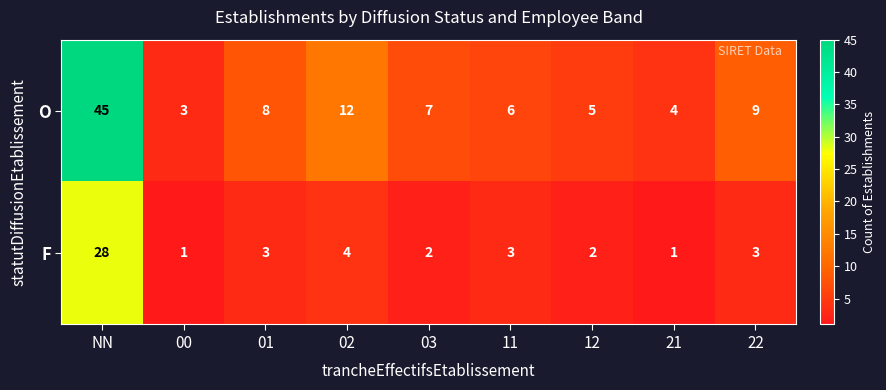

At how many categories does at least one series exceed 16?

1